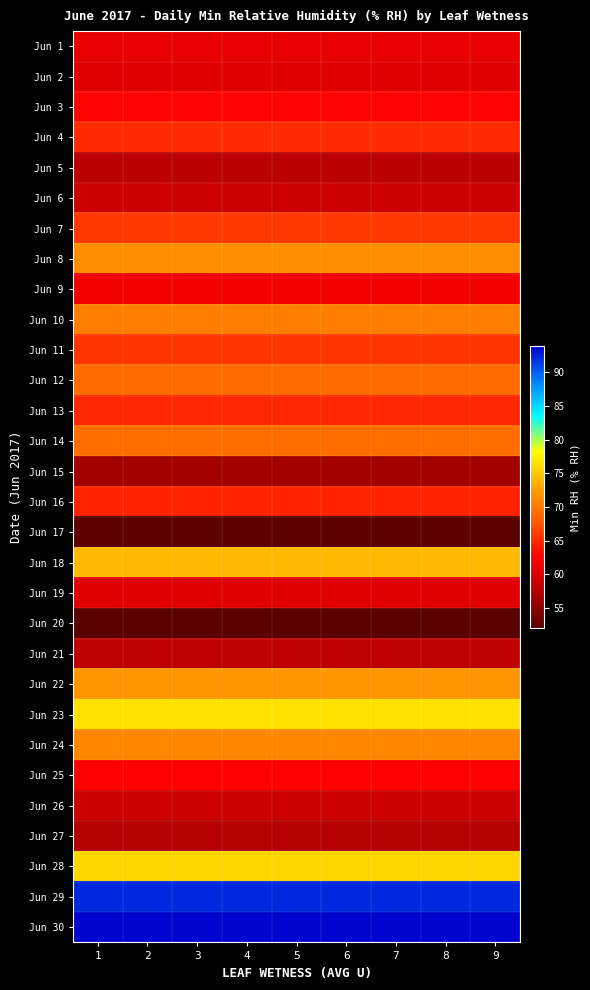

Reading left to right, transcribe all the data shown in this chart.

Jun 1: 1=61.0	2=61.0	3=61.0	4=61.0	5=61.0	6=61.0	7=61.0	8=61.0	9=61.0
Jun 2: 1=60.5	2=60.5	3=60.5	4=60.5	5=60.5	6=60.5	7=60.5	8=60.5	9=60.5
Jun 3: 1=62.8	2=62.8	3=62.8	4=62.8	5=62.8	6=62.8	7=62.8	8=62.8	9=62.8
Jun 4: 1=65.1	2=65.1	3=65.1	4=65.1	5=65.1	6=65.1	7=65.1	8=65.1	9=65.1
Jun 5: 1=57.9	2=57.9	3=57.9	4=57.9	5=57.9	6=57.9	7=57.9	8=57.9	9=57.9
Jun 6: 1=59.0	2=59.0	3=59.0	4=59.0	5=59.0	6=59.0	7=59.0	8=59.0	9=59.0
Jun 7: 1=65.9	2=65.9	3=65.9	4=65.9	5=65.9	6=65.9	7=65.9	8=65.9	9=65.9
Jun 8: 1=71.5	2=71.5	3=71.5	4=71.5	5=71.5	6=71.5	7=71.5	8=71.5	9=71.5
Jun 9: 1=61.7	2=61.7	3=61.7	4=61.7	5=61.7	6=61.7	7=61.7	8=61.7	9=61.7
Jun 10: 1=70.3	2=70.3	3=70.3	4=70.3	5=70.3	6=70.3	7=70.3	8=70.3	9=70.3
Jun 11: 1=65.7	2=65.7	3=65.7	4=65.7	5=65.7	6=65.7	7=65.7	8=65.7	9=65.7
Jun 12: 1=68.9	2=68.9	3=68.9	4=68.9	5=68.9	6=68.9	7=68.9	8=68.9	9=68.9
Jun 13: 1=64.9	2=64.9	3=64.9	4=64.9	5=64.9	6=64.9	7=64.9	8=64.9	9=64.9
Jun 14: 1=69.1	2=69.1	3=69.1	4=69.1	5=69.1	6=69.1	7=69.1	8=69.1	9=69.1
Jun 15: 1=56.3	2=56.3	3=56.3	4=56.3	5=56.3	6=56.3	7=56.3	8=56.3	9=56.3
Jun 16: 1=64.5	2=64.5	3=64.5	4=64.5	5=64.5	6=64.5	7=64.5	8=64.5	9=64.5
Jun 17: 1=52.3	2=52.3	3=52.3	4=52.3	5=52.3	6=52.3	7=52.3	8=52.3	9=52.3
Jun 18: 1=74.3	2=74.3	3=74.3	4=74.3	5=74.3	6=74.3	7=74.3	8=74.3	9=74.3
Jun 19: 1=60.4	2=60.4	3=60.4	4=60.4	5=60.4	6=60.4	7=60.4	8=60.4	9=60.4
Jun 20: 1=52.1	2=52.1	3=52.1	4=52.1	5=52.1	6=52.1	7=52.1	8=52.1	9=52.1
Jun 21: 1=58.2	2=58.2	3=58.2	4=58.2	5=58.2	6=58.2	7=58.2	8=58.2	9=58.2
Jun 22: 1=71.9	2=71.9	3=71.9	4=71.9	5=71.9	6=71.9	7=71.9	8=71.9	9=71.9
Jun 23: 1=76.6	2=76.6	3=76.6	4=76.6	5=76.6	6=76.6	7=76.6	8=76.6	9=76.6
Jun 24: 1=71.0	2=71.0	3=71.0	4=71.0	5=71.0	6=71.0	7=71.0	8=71.0	9=71.0
Jun 25: 1=62.6	2=62.6	3=62.6	4=62.6	5=62.6	6=62.6	7=62.6	8=62.6	9=62.6
Jun 26: 1=58.9	2=58.9	3=58.9	4=58.9	5=58.9	6=58.9	7=58.9	8=58.9	9=58.9
Jun 27: 1=57.5	2=57.5	3=57.5	4=57.5	5=57.5	6=57.5	7=57.5	8=57.5	9=57.5
Jun 28: 1=75.9	2=75.9	3=75.9	4=75.9	5=75.9	6=75.9	7=75.9	8=75.9	9=75.9
Jun 29: 1=92.3	2=92.3	3=92.3	4=92.3	5=92.3	6=92.3	7=92.3	8=92.3	9=92.3
Jun 30: 1=93.7	2=93.7	3=93.7	4=93.7	5=93.7	6=93.7	7=93.7	8=93.7	9=93.7